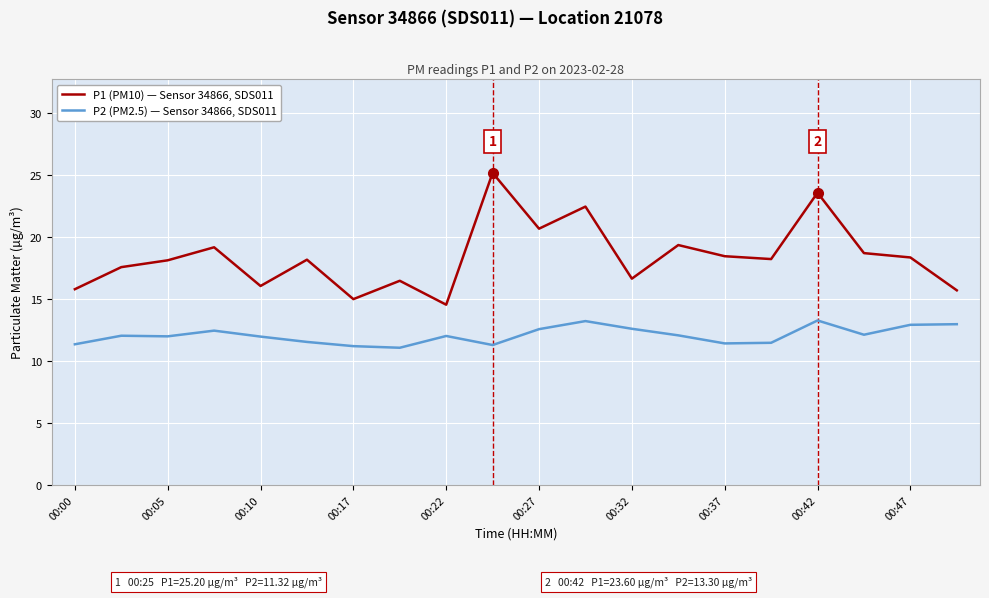

What is the greatest value displayed?

25.2